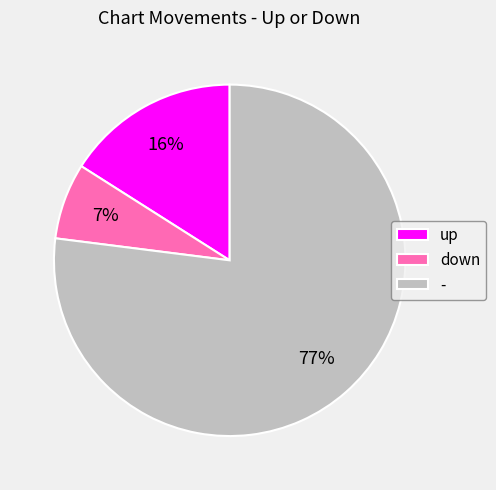

What is the smallest slice in the pie chart?

down